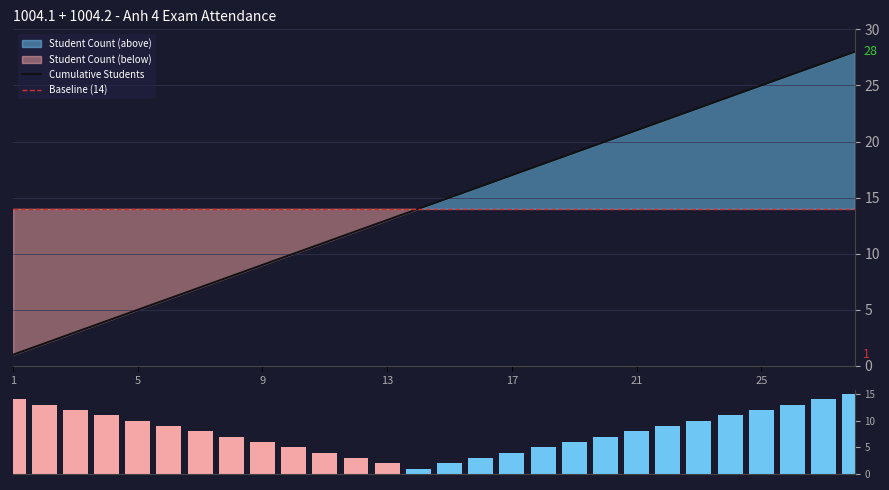

At which label does the data first exceed 15?

16